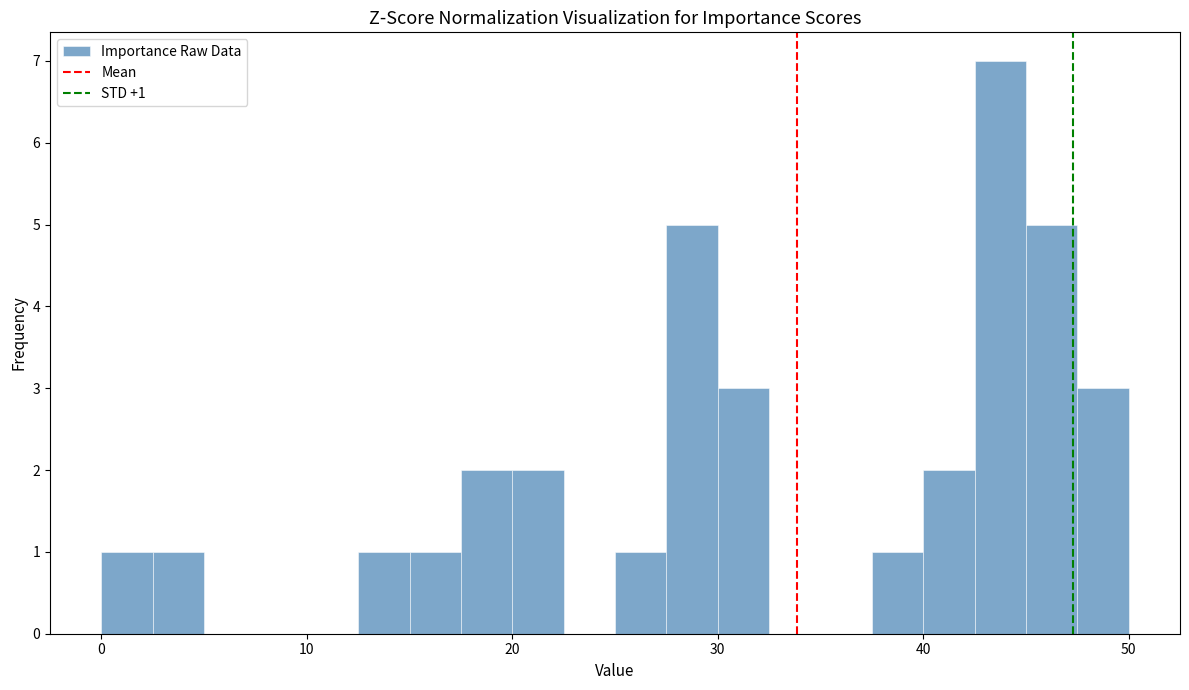

Read against the x-axis, roughly where is the centre of the tallest bar?

44